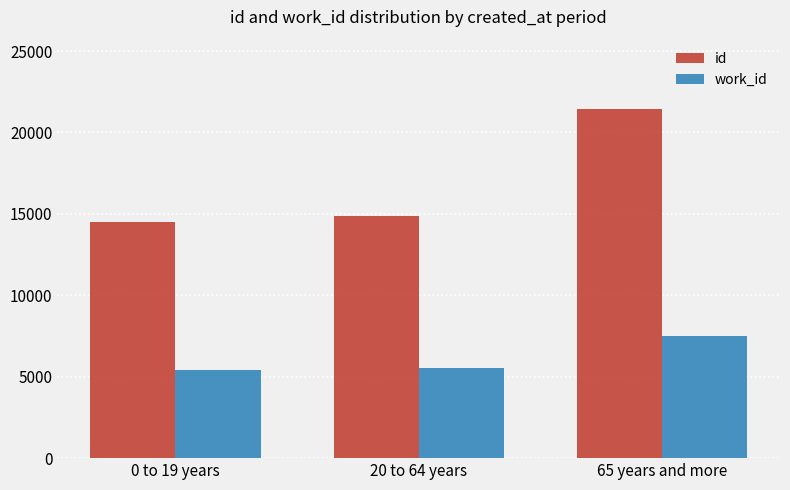

Reading left to right, transcribe all the data shown in this chart.

id: 0 to 19 years=14516	20 to 64 years=14873	65 years and more=21414
work_id: 0 to 19 years=5414	20 to 64 years=5565	65 years and more=7500